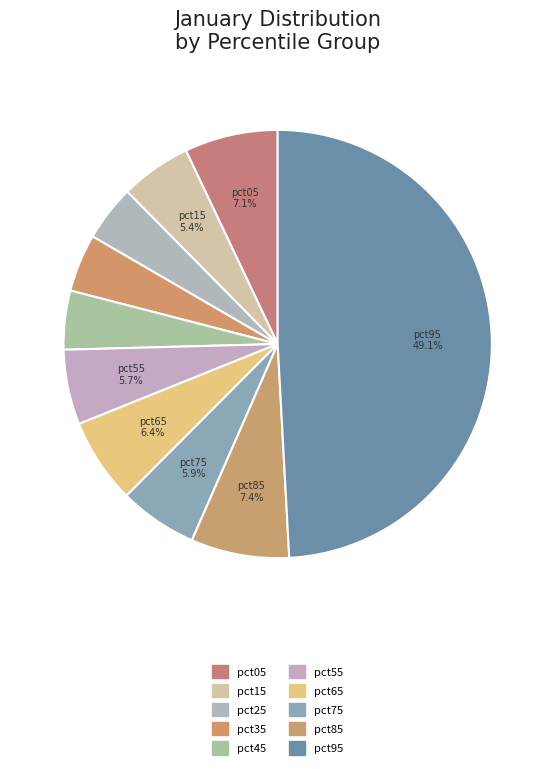

What is the largest slice in the pie chart?

pct95